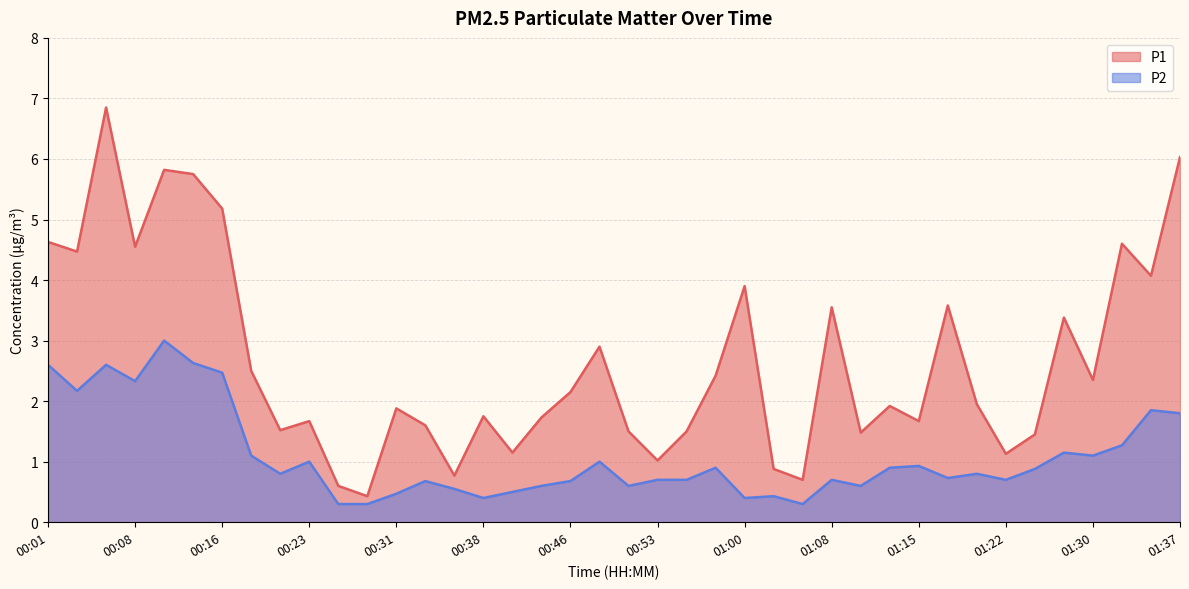

Which category has the lowest value in the P2 series?

00:26